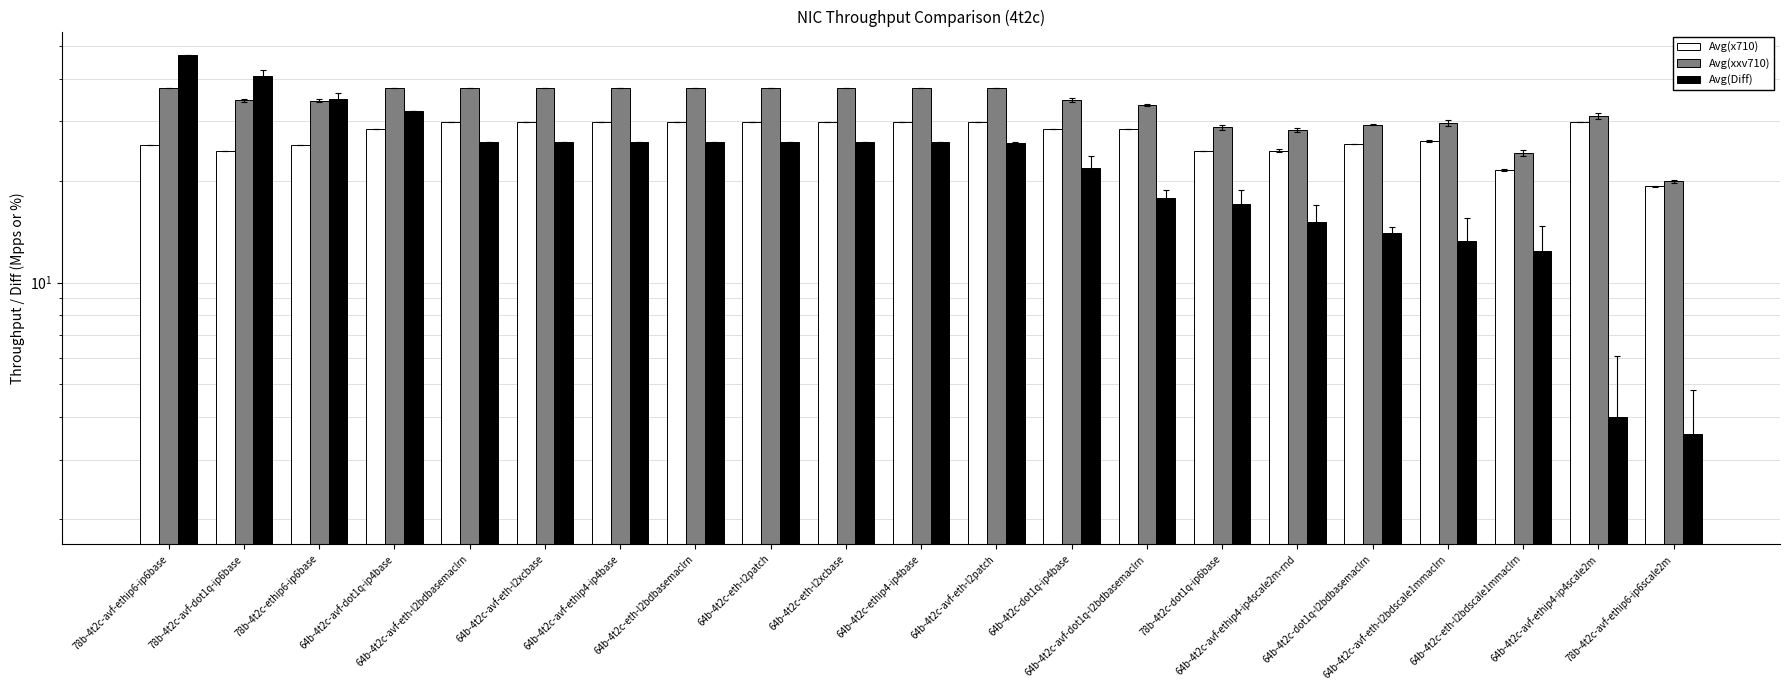

What is the approximate value of Avg(Diff) at 78b-4t2c-avf-ethip6-ip6scale2m?

3.6